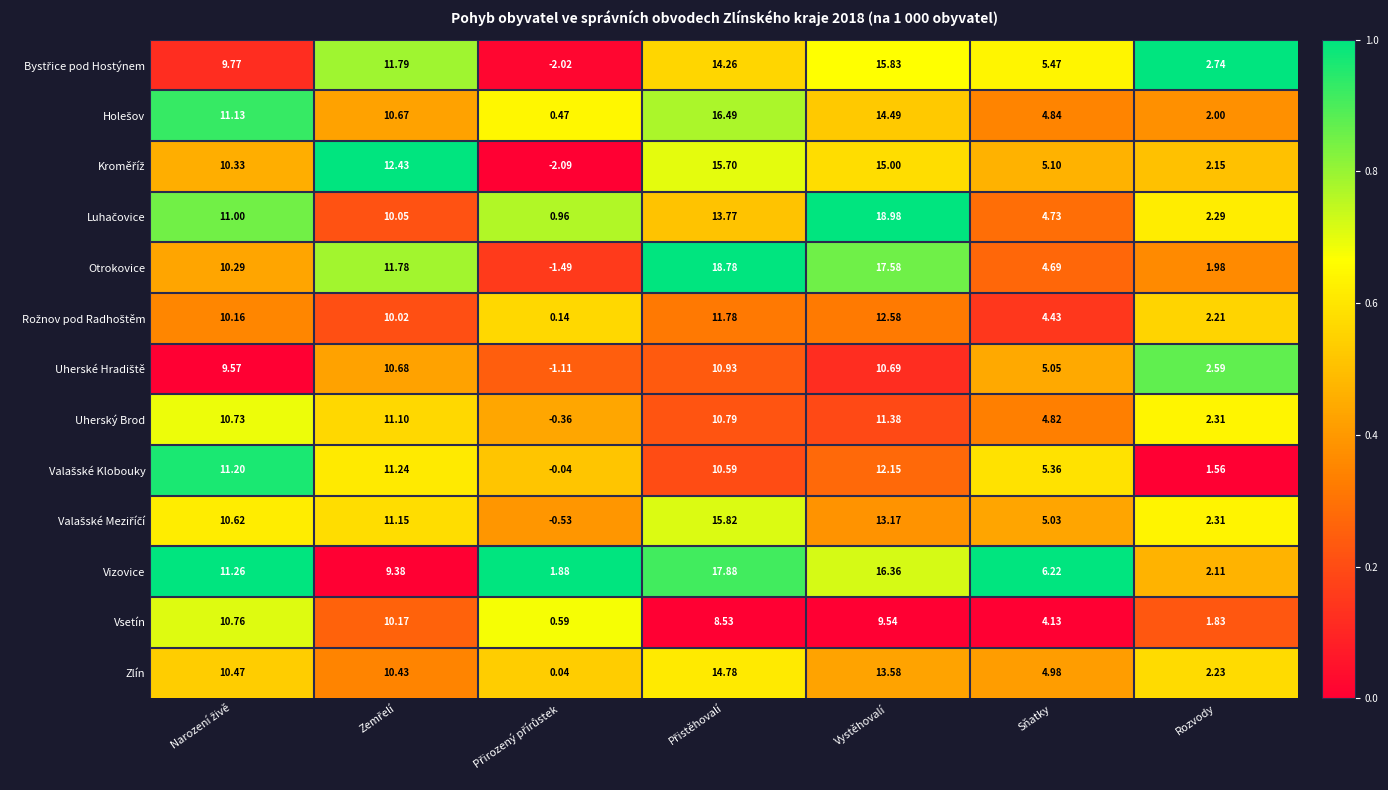

At which category is the sum across all series the highest?

Vystěhovalí